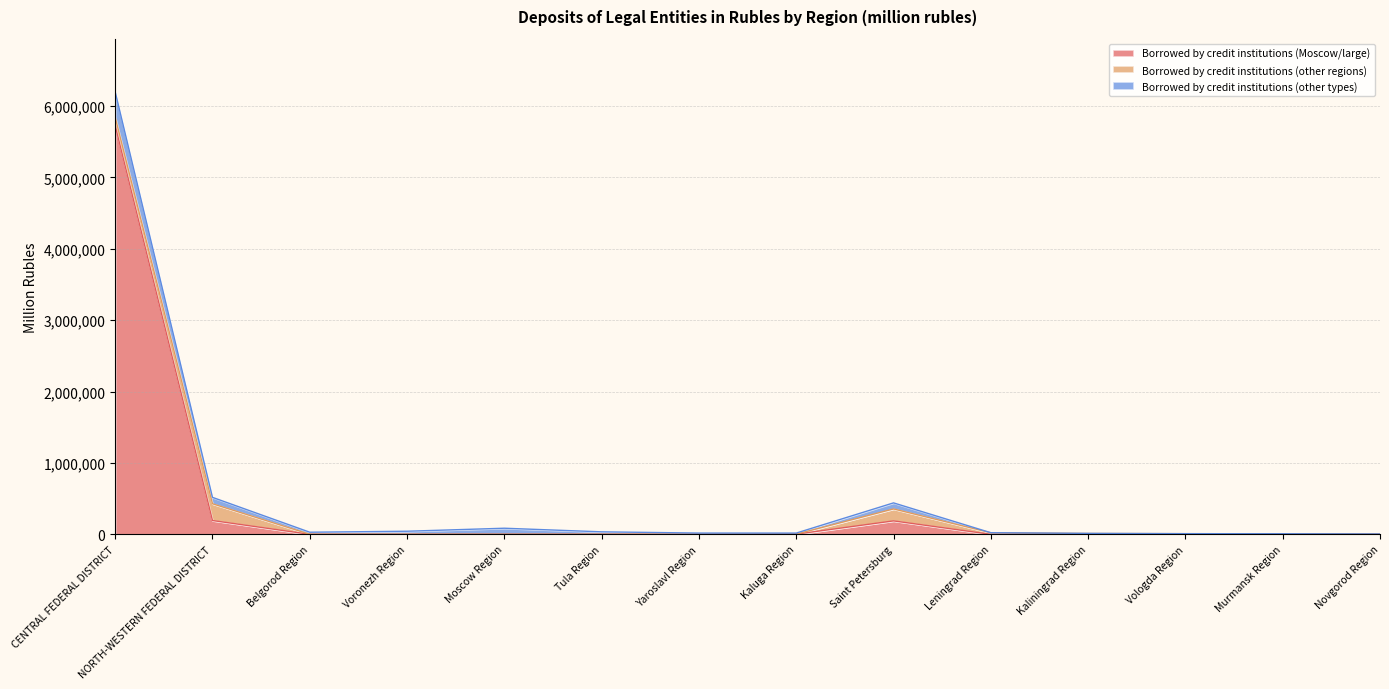

Is the value of Borrowed by credit institutions (other types) at Novgorod Region greater than the value of Borrowed by credit institutions (Moscow/large) at Kaluga Region?

No